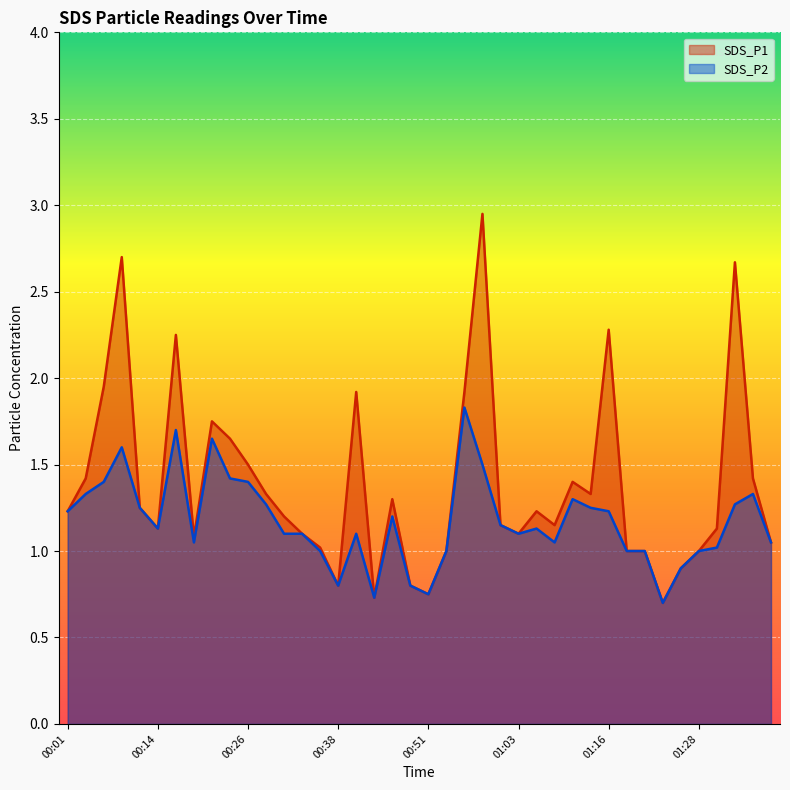

What is the value of the SDS_P1 point at the 20th from the left?

0.8